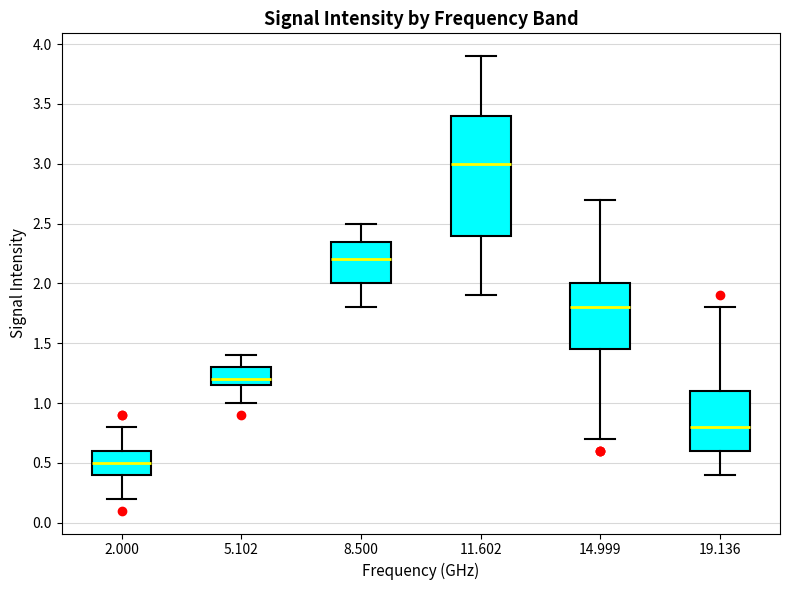

Where is the upper edge of the box at x = 14.999 on the y-axis? The values are not printed on the chart, so give them approximately, as read against the axis.

2.00